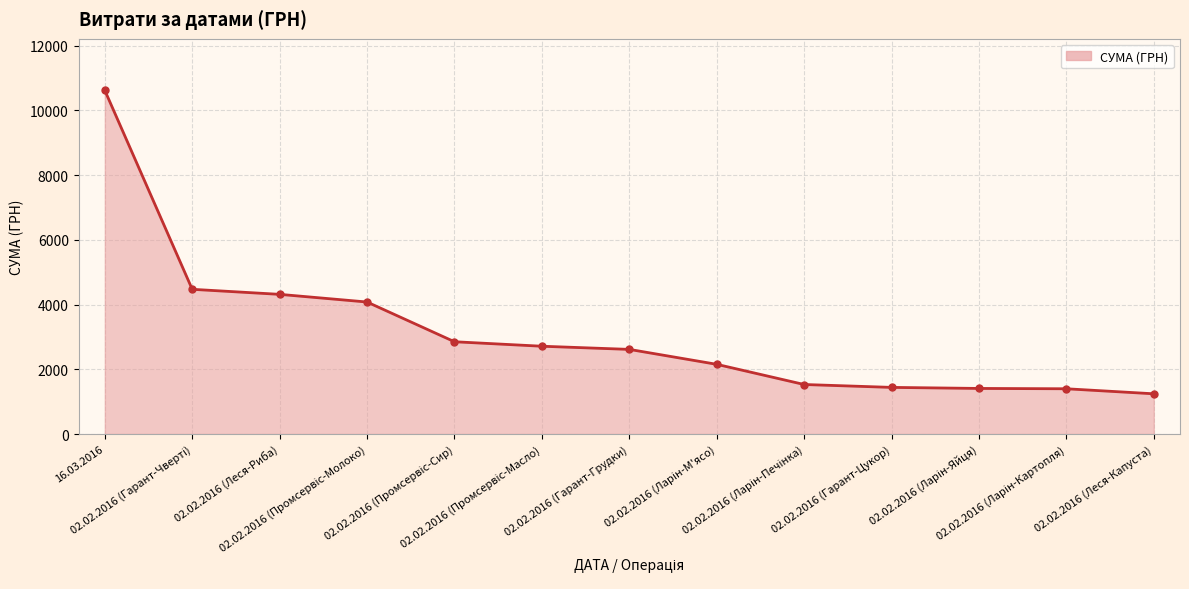

How many lines are shown in the chart?

1